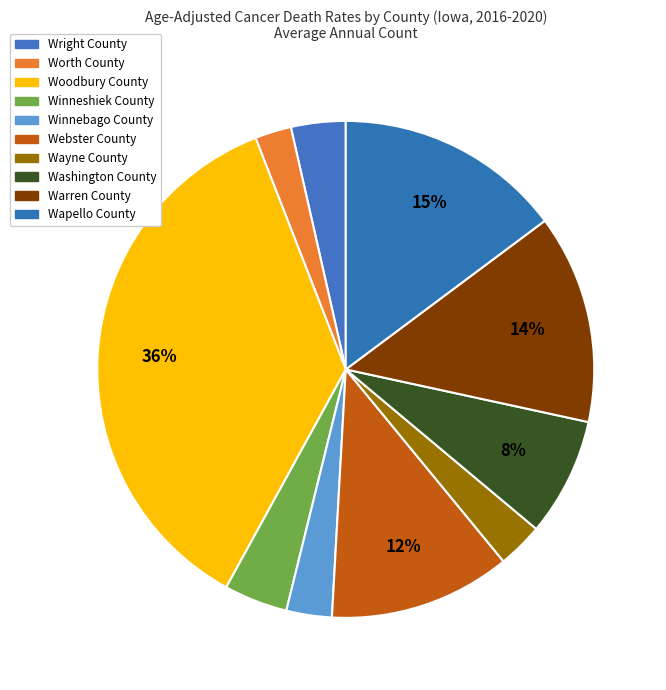

To the nearest percent, what is the difference between the Winneshiek County and Wapello County slice percentages?

11%